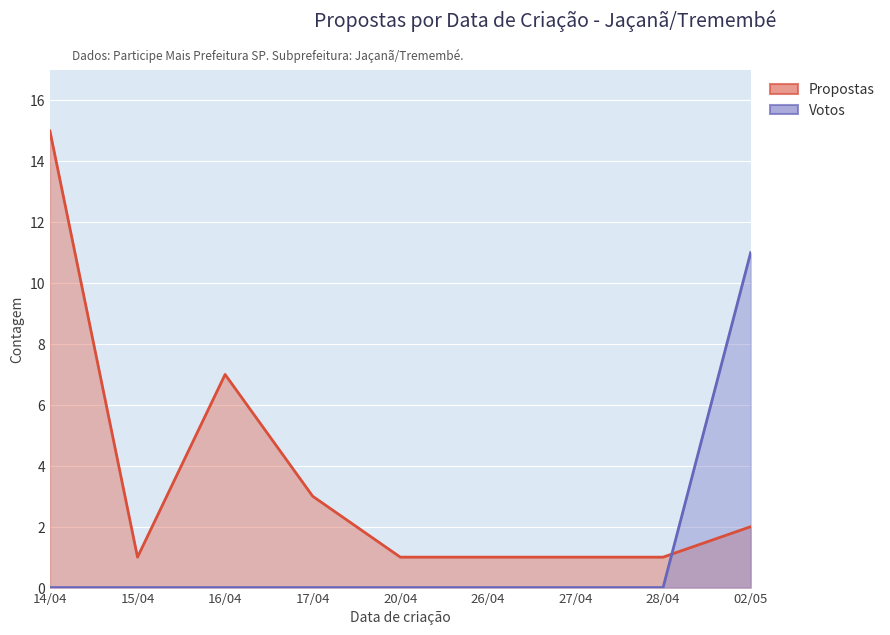

True or false: the data shows -7 at 27/04.

False